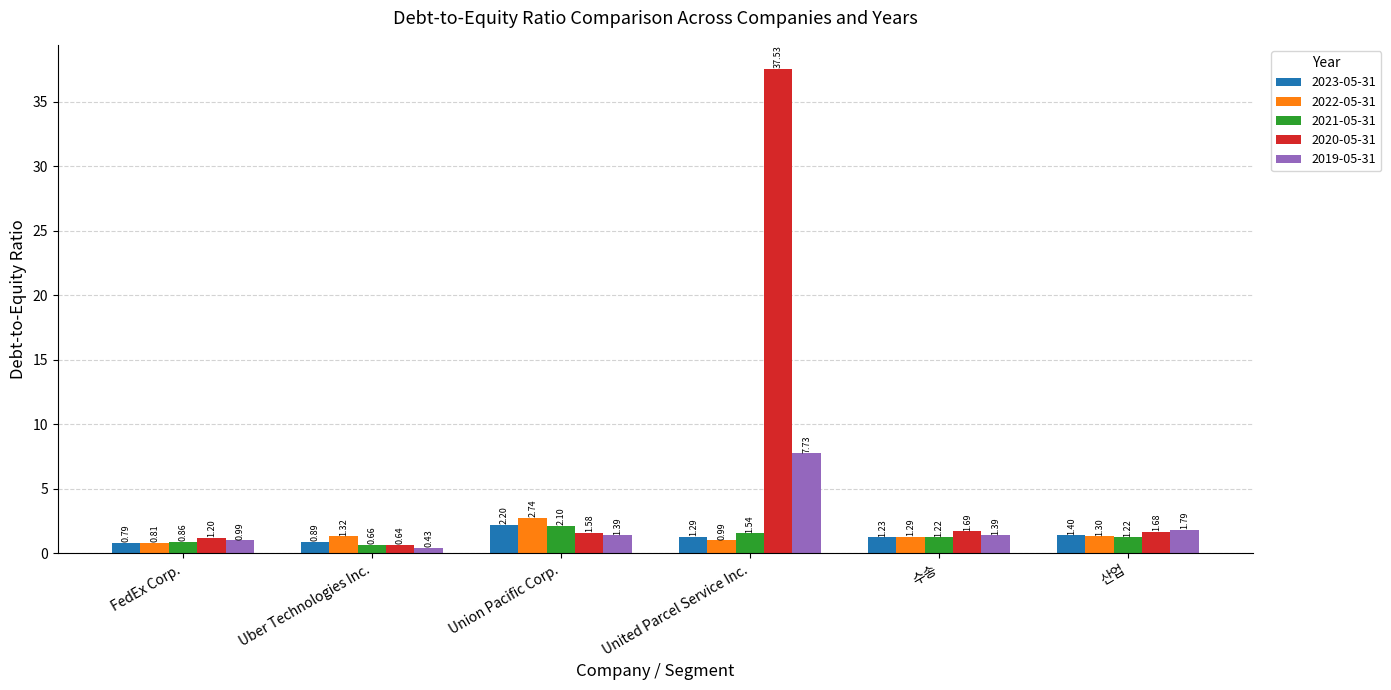

What is the label of the 2nd bar from the left?

Uber Technologies Inc.